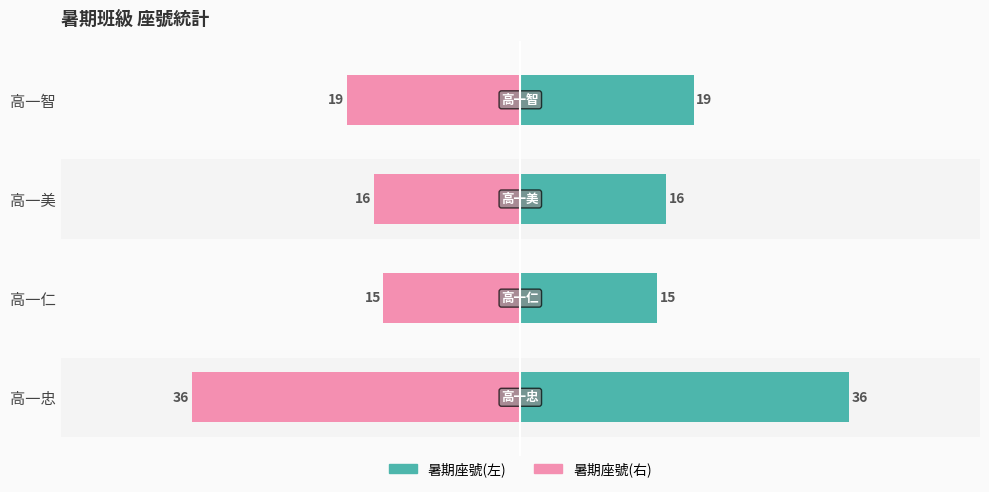

How many bars are there in total?

8